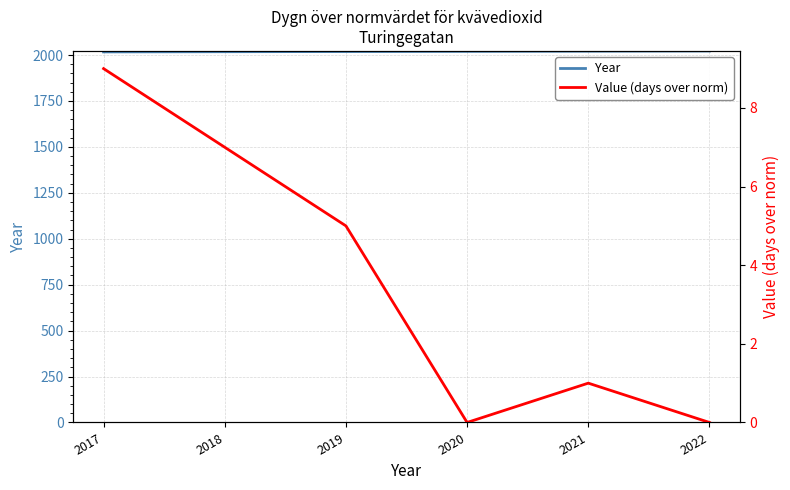

What is the approximate value of Year at 2018?

2018